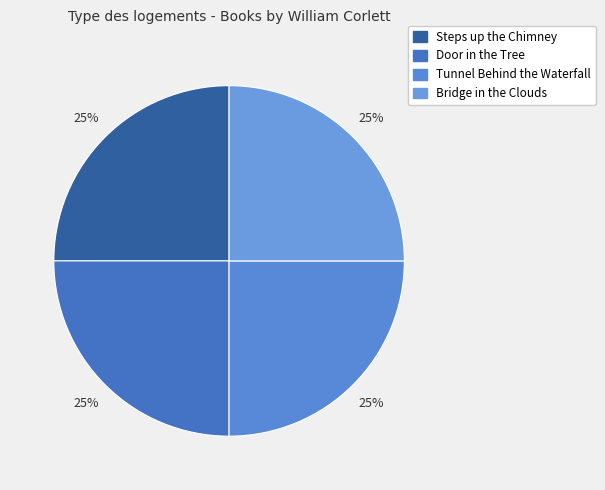

How many segments does this pie chart have?

4